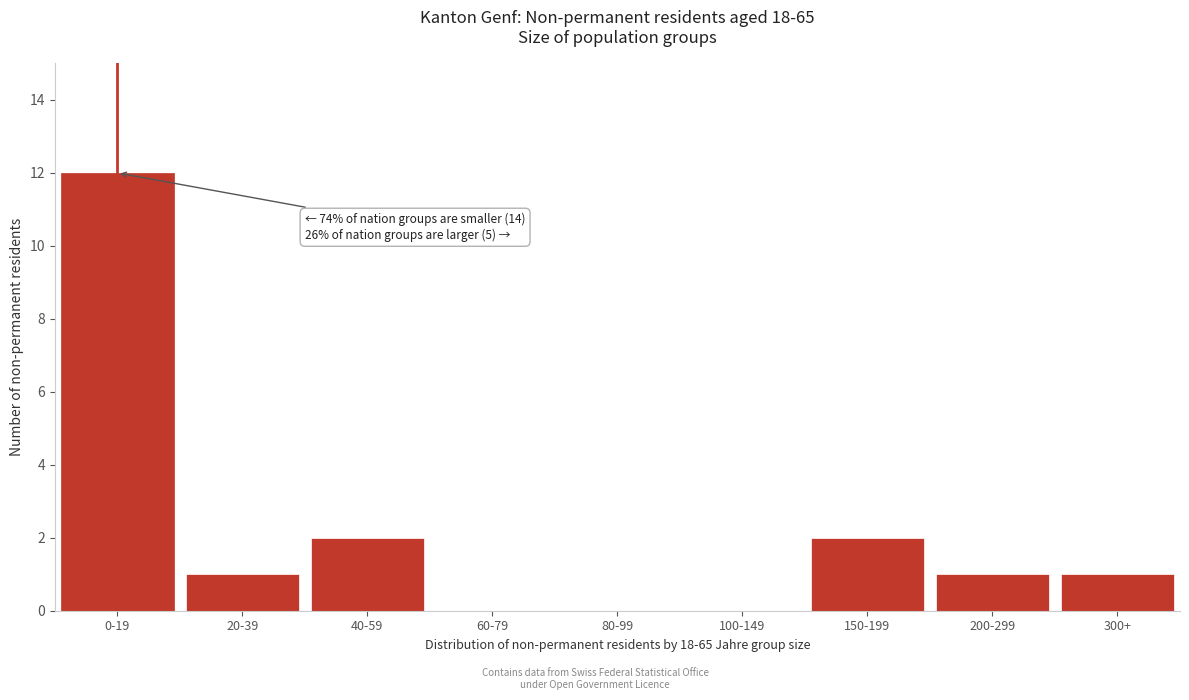

Reading left to right, transcribe all the data shown in this chart.

0-19=12	20-39=1	40-59=2	60-79=0	80-99=0	100-149=0	150-199=2	200-299=1	300+=1